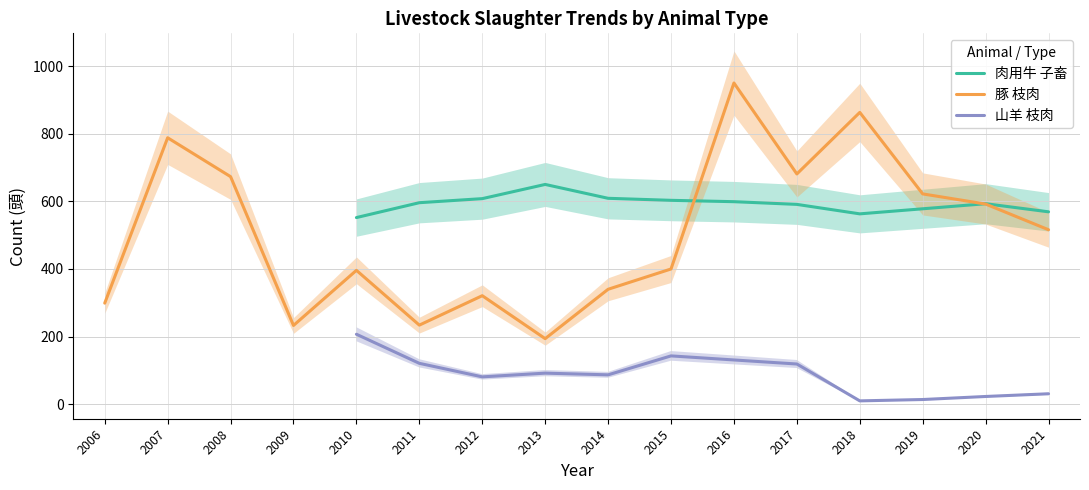

Is it true that 豚 枝肉 equals 681 at 2017?

True